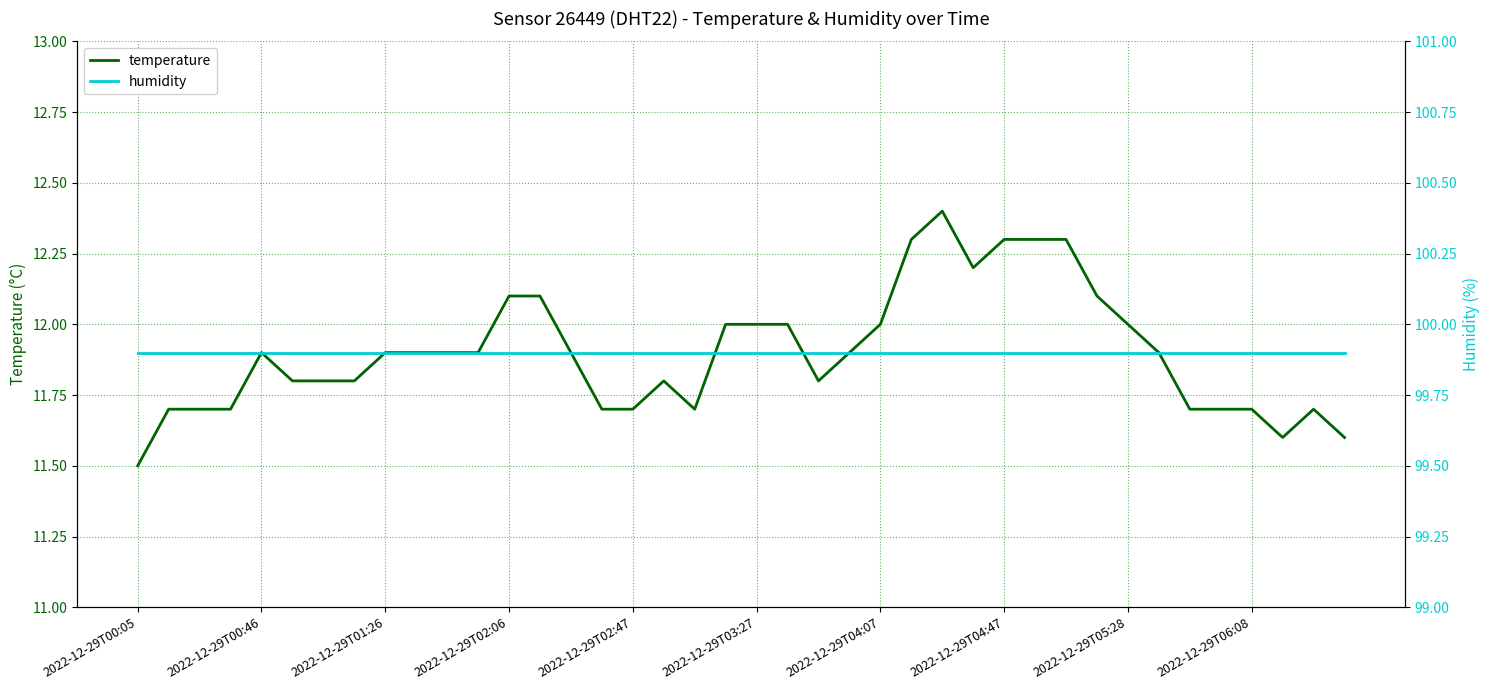

List the series in order of their overall mean, highest first.

humidity, temperature